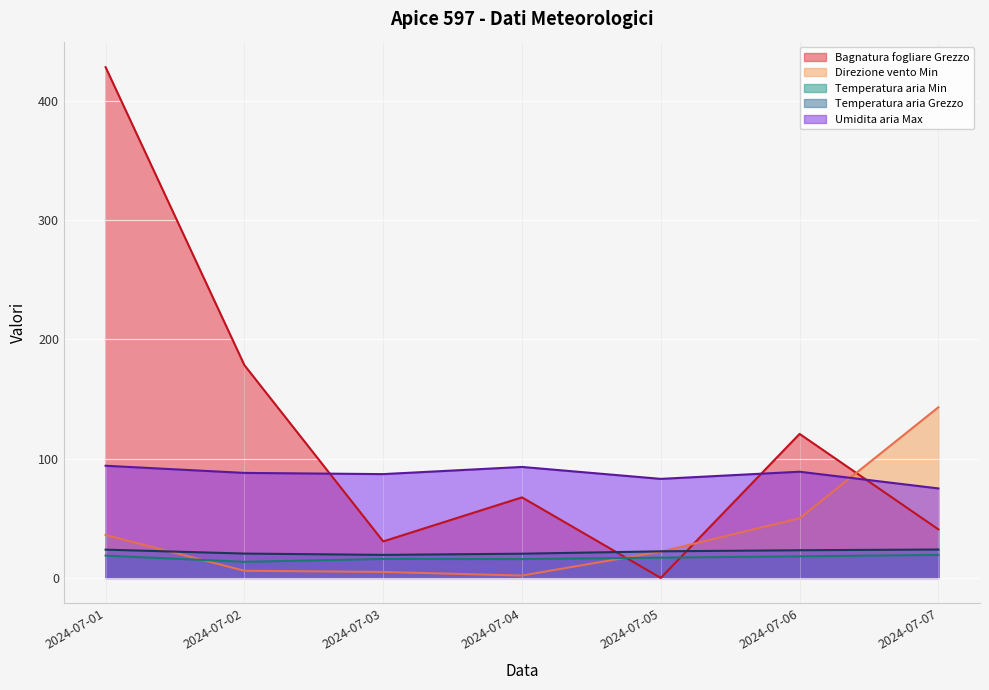

True or false: Bagnatura fogliare Grezzo and Direzione vento Min intersect in this chart.

True